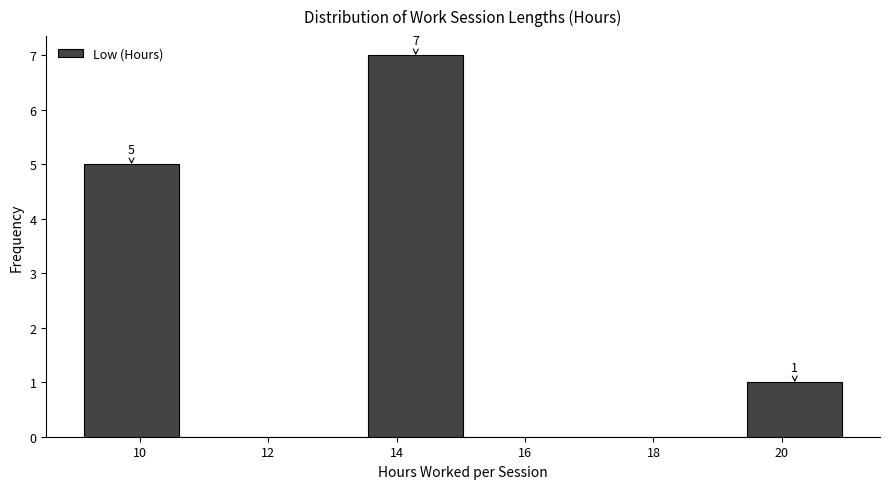

Which range on the x-axis has the tallest bar?

13.6 to 15.0